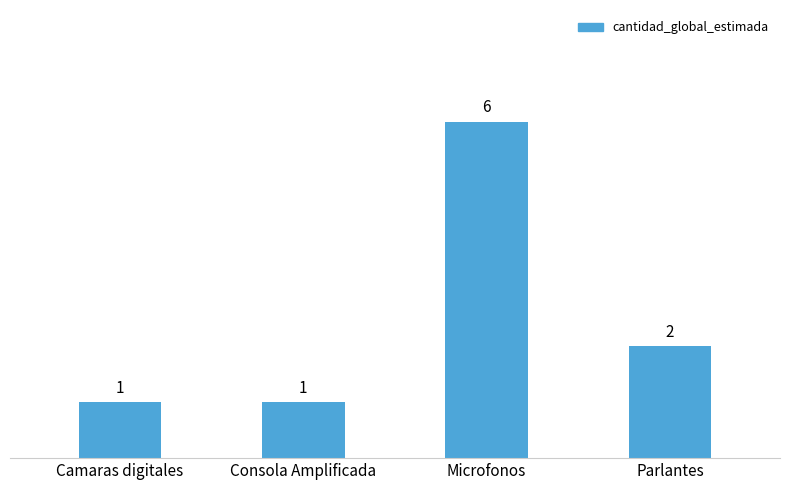

What is the minimum value shown in the chart?

1